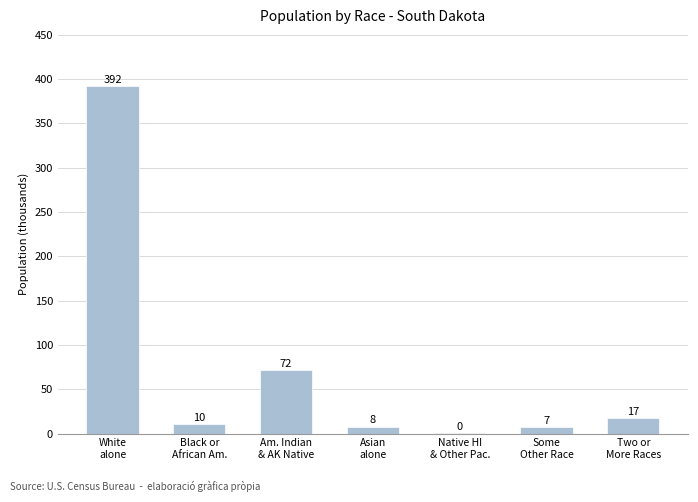

Are the bars horizontal?

No